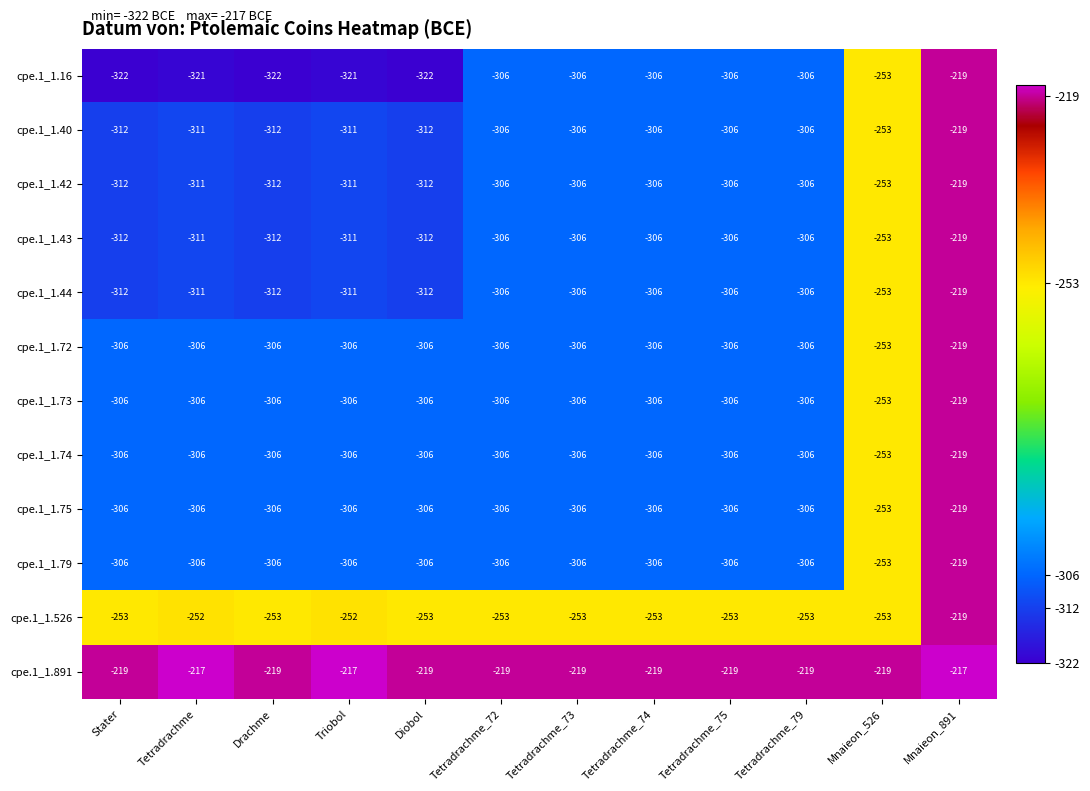

What is the total value across all series at Tetradrachme_73?

-3532